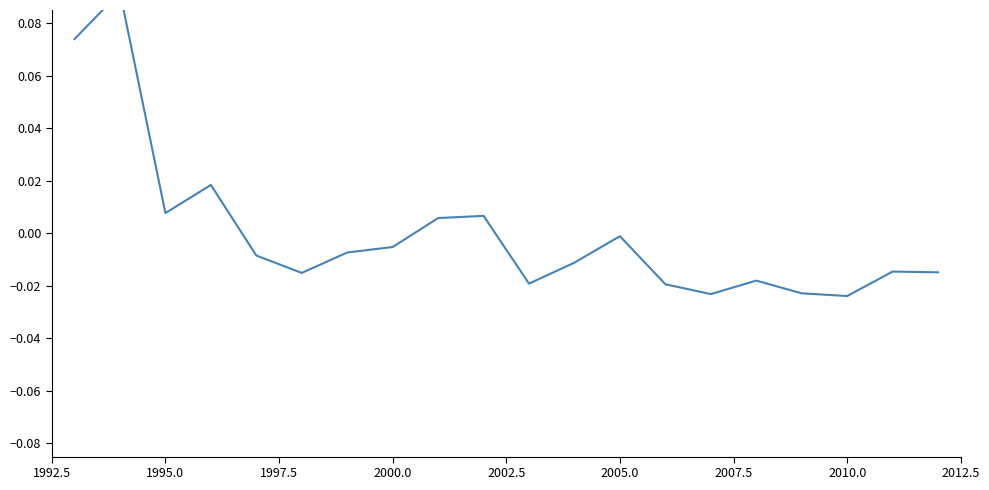

How many values exceed 0?

6